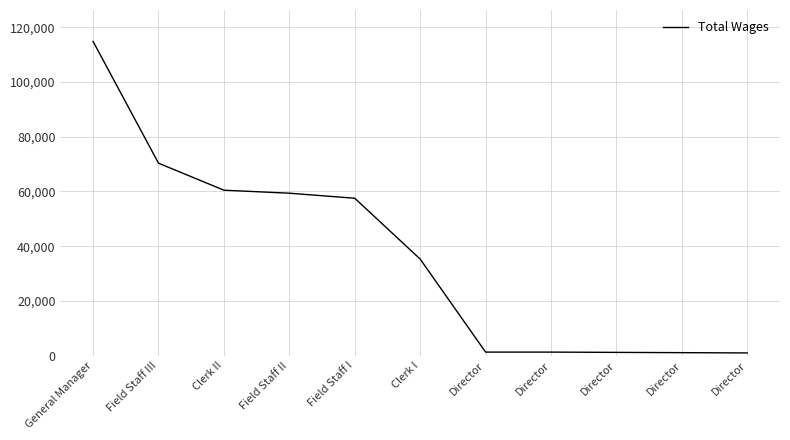

Read the value at Field Staff I, to the nearest 100.

57500